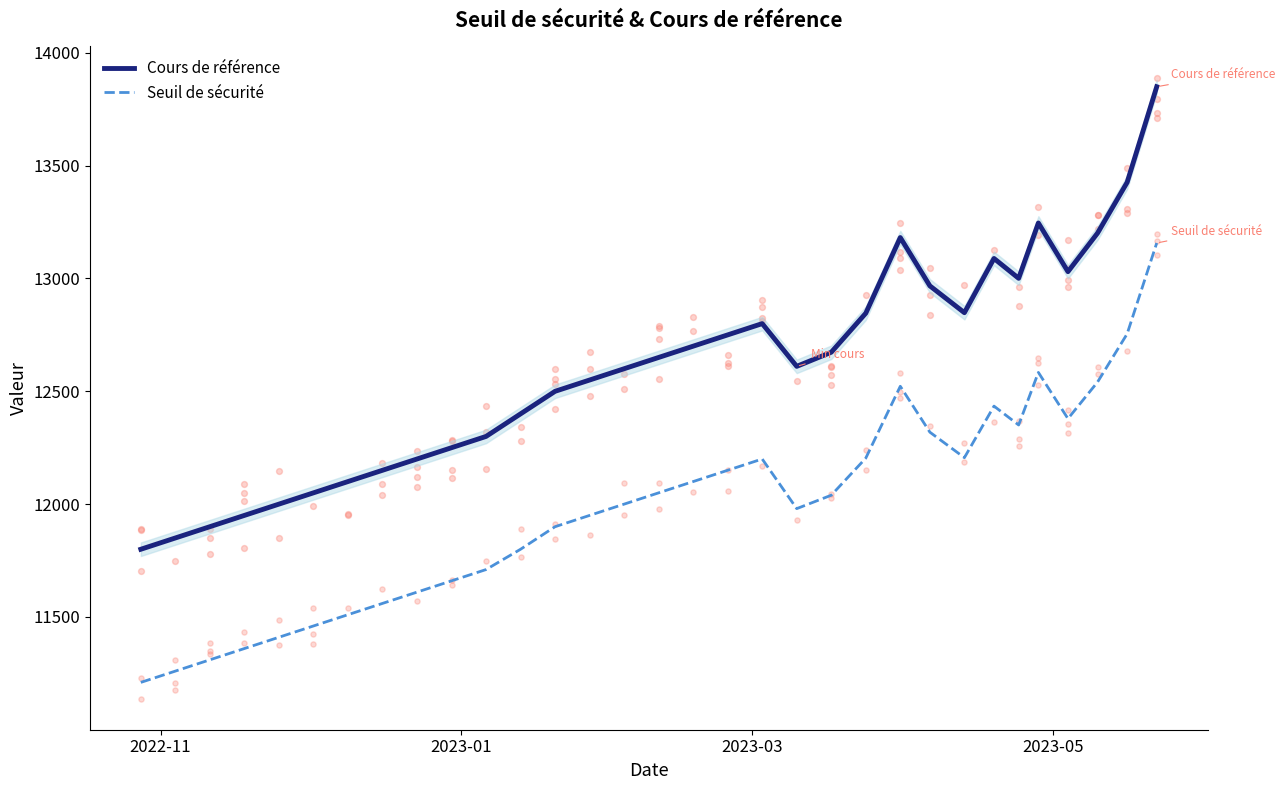

True or false: Cours de référence and Seuil de sécurité cross at least once.

False